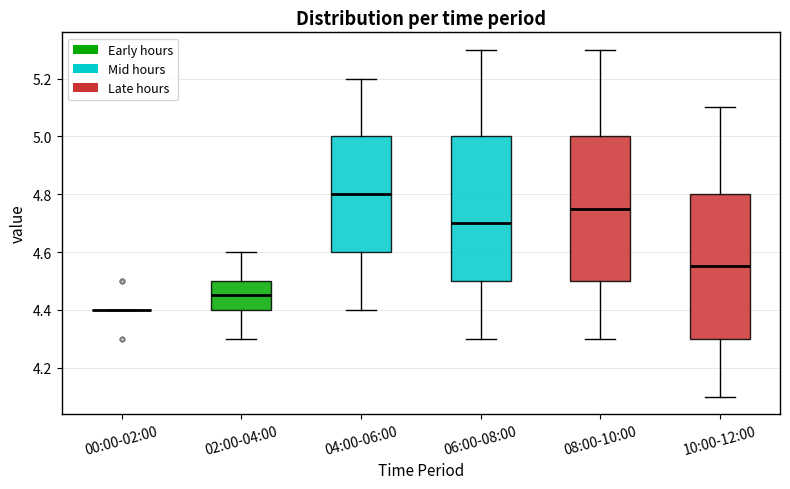

Where does the median line of the box for 10:00-12:00 sit on the y-axis? The values are not printed on the chart, so give them approximately, as read against the axis.

4.56